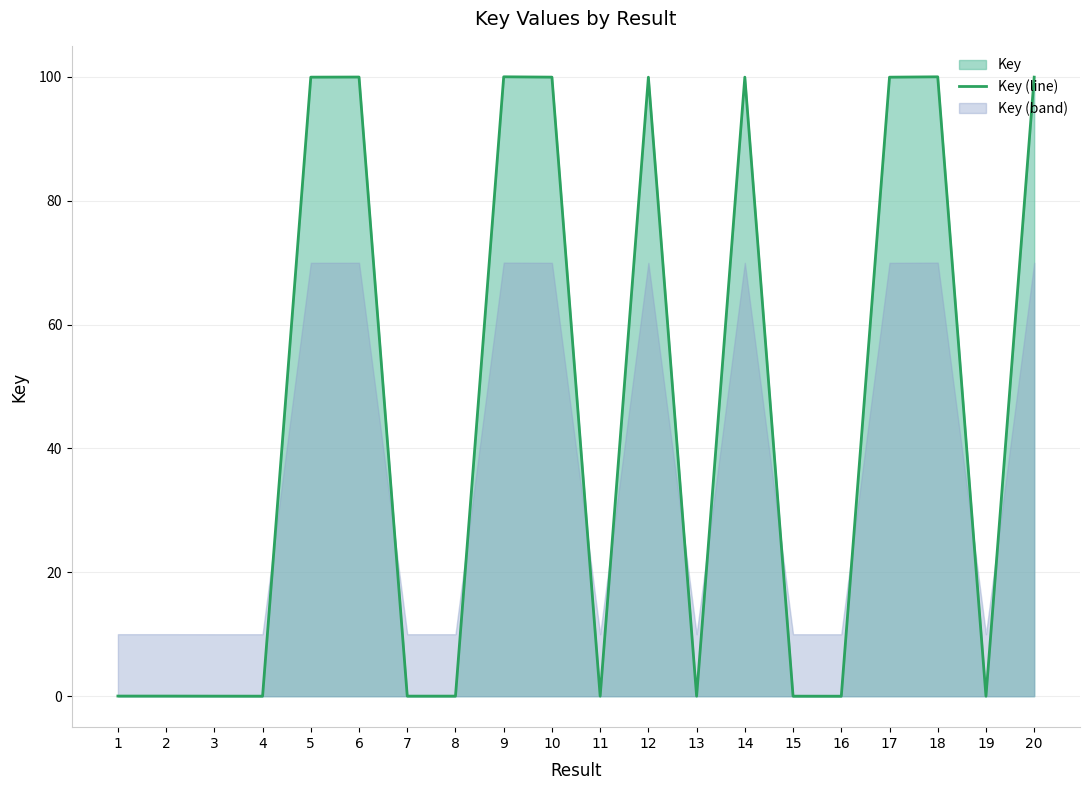

Between 2 and 7, which is larger?

2